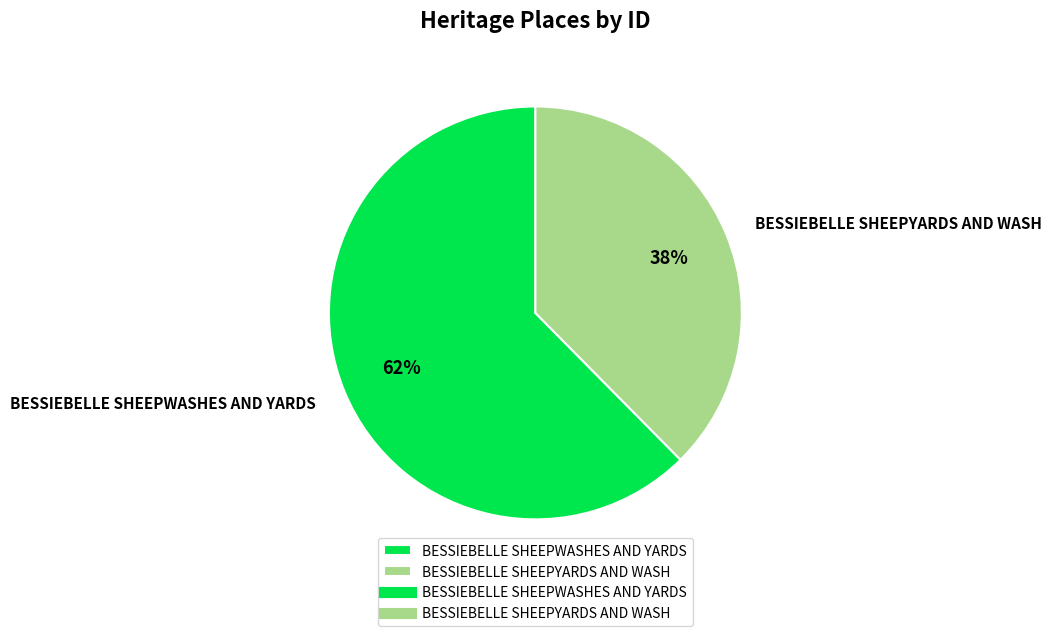

To the nearest percent, what percentage of the pie is BESSIEBELLE SHEEPYARDS AND WASH?

38%